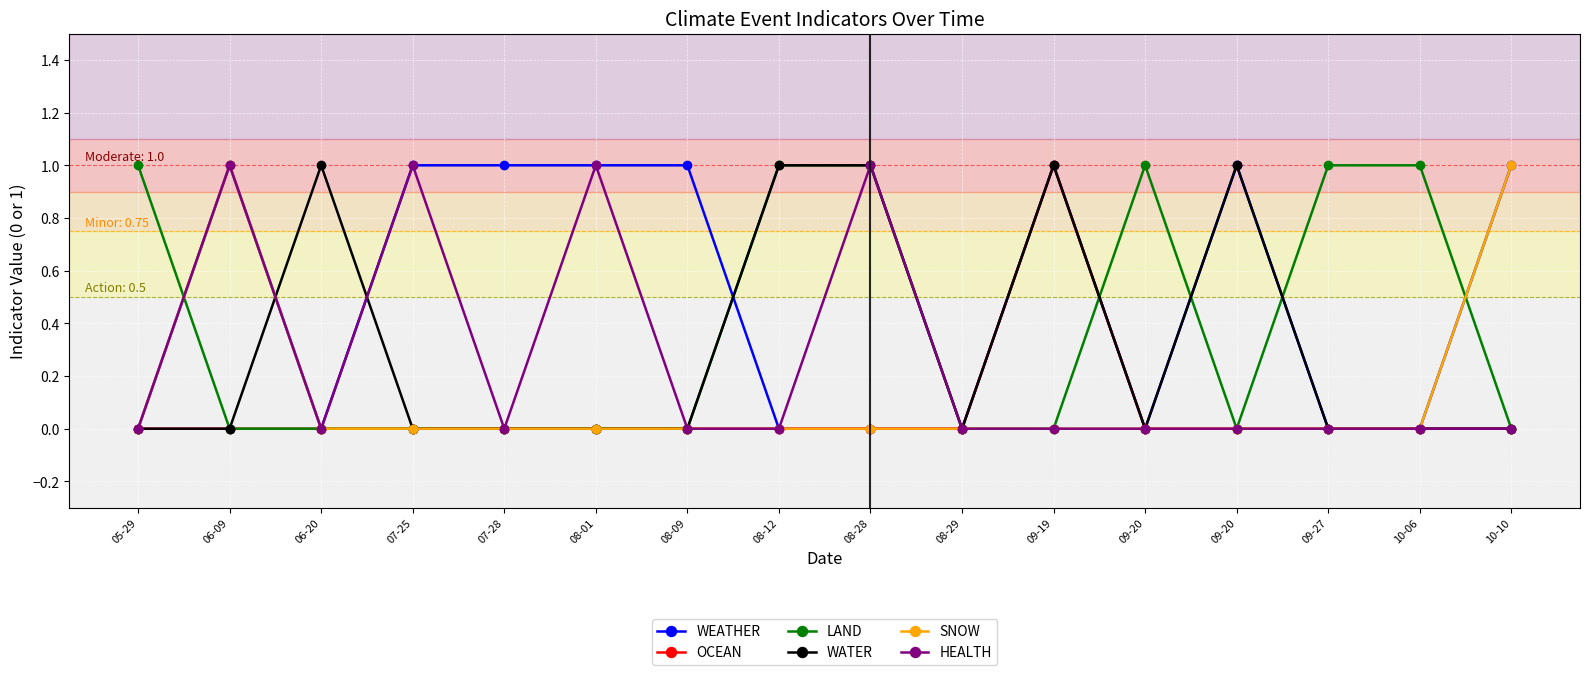

How many interior local peaks does the LAND series have?

1